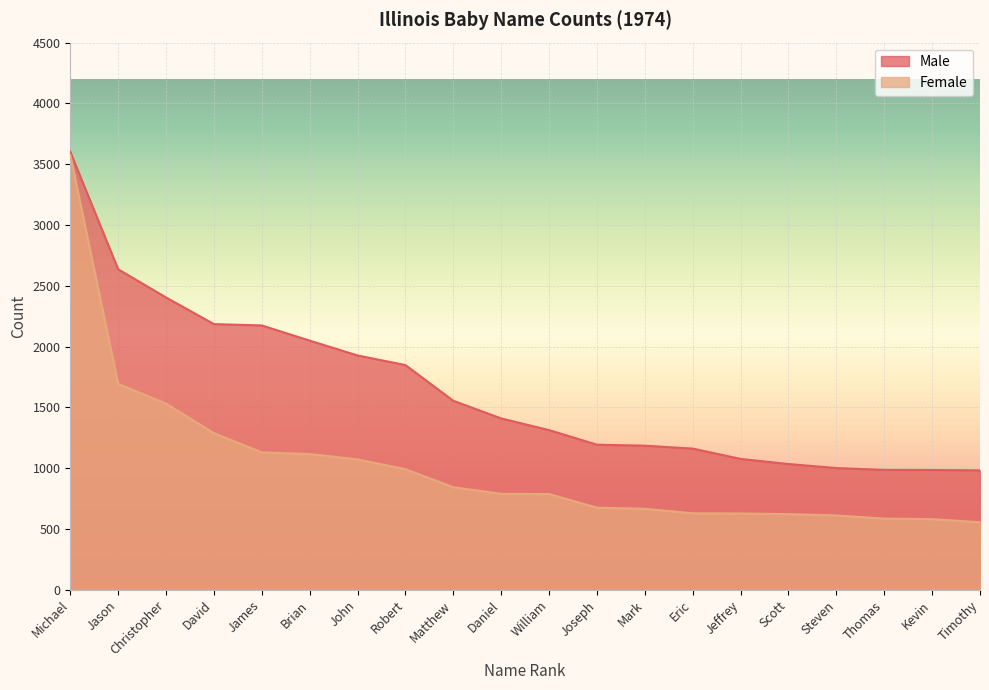

True or false: Male and Female cross at least once.

False